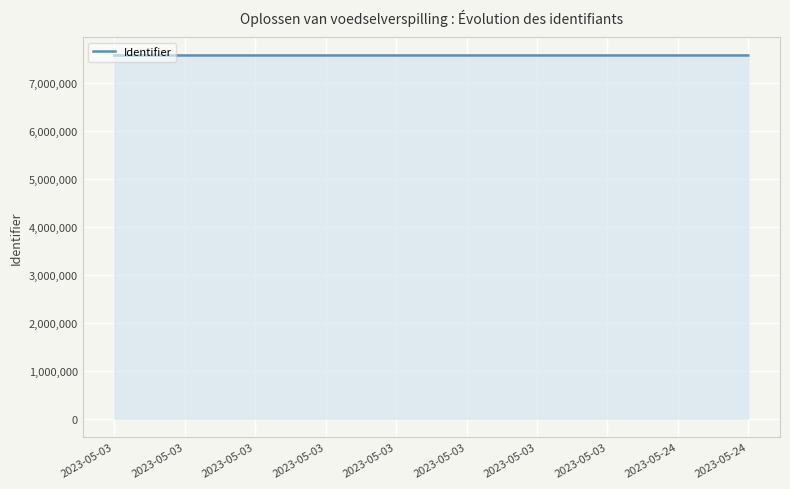

Does the chart display data point markers on the line(s)?

No